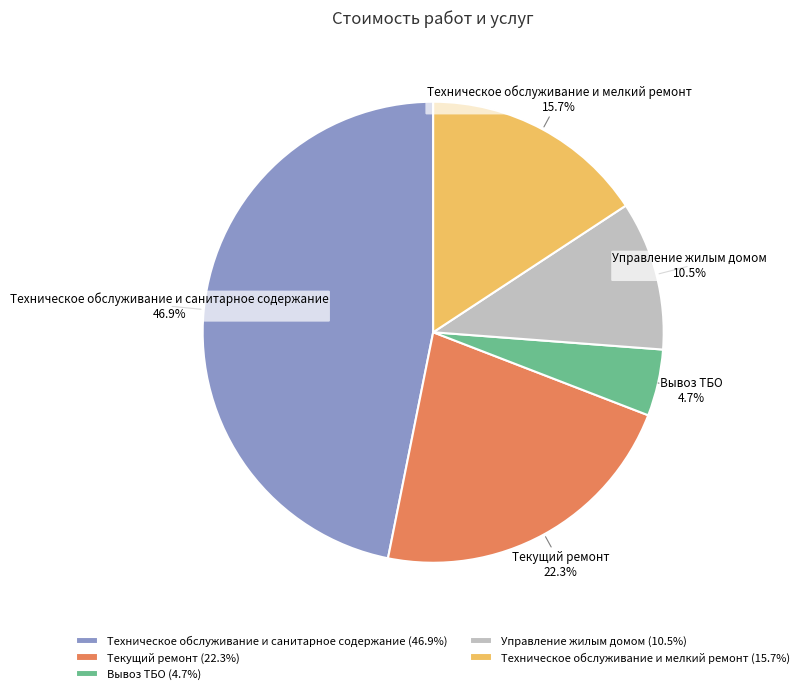

Approximately how many times larger is the value at Техническое обслуживание и мелкий ремонт compared to Текущий ремонт?

0.7